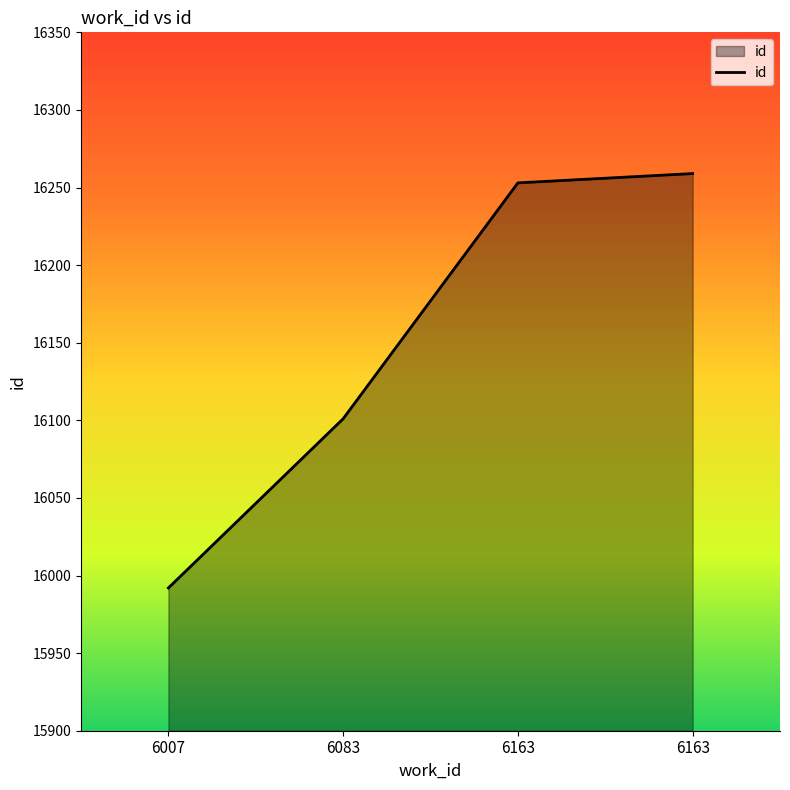

Between 6163 and 6083, which is larger?

6163